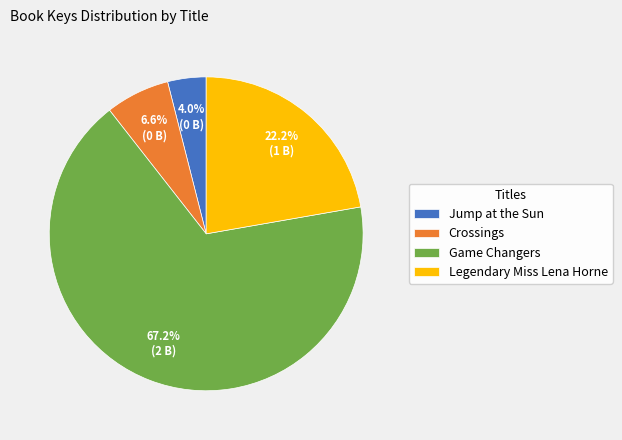

Does Game Changers represent more than half of the total?

Yes